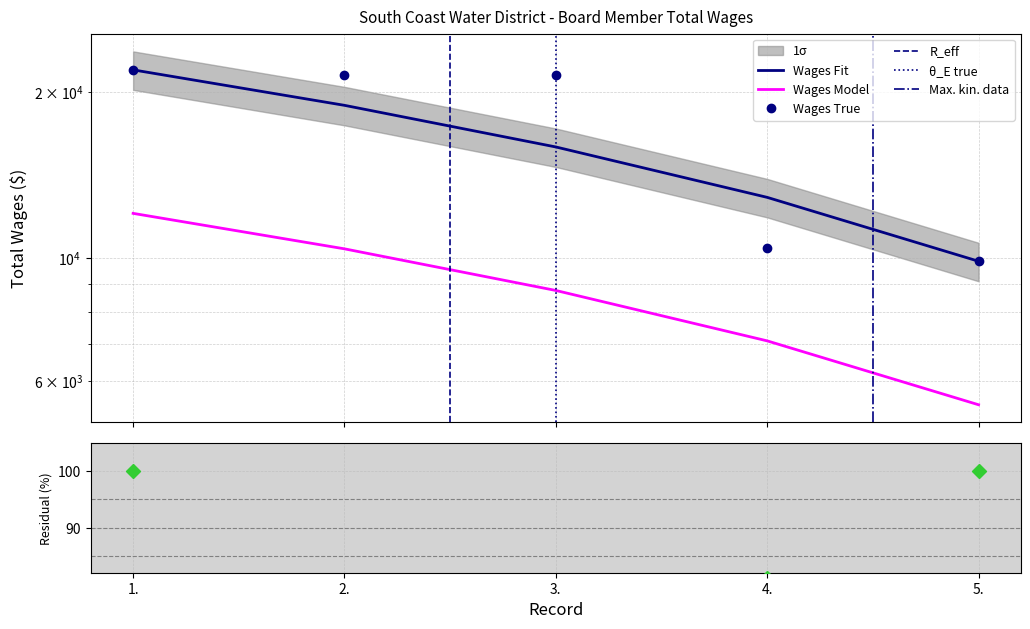

Reading left to right, list all the values displayed in this chart.

1.=21930	2.=21470	3.=21440	4.=10450	5.=9880